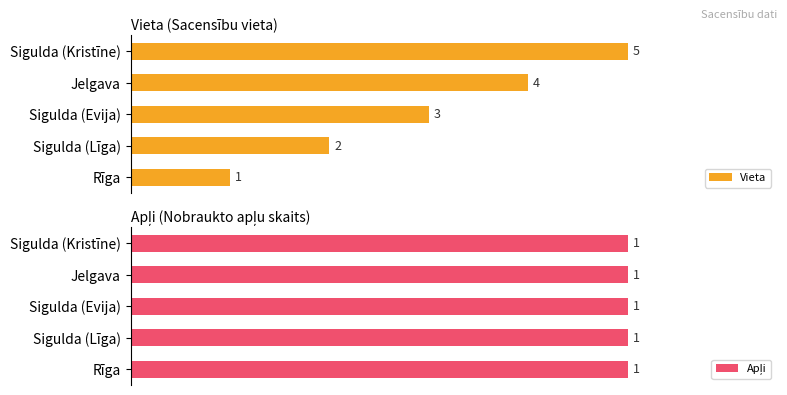

The value of Vieta at 4 is 166.7. True or false?

False